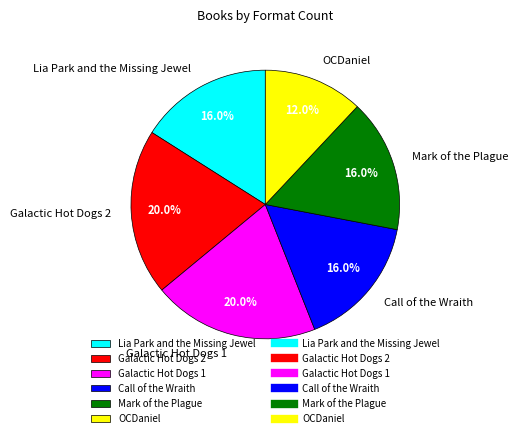

Is OCDaniel the majority of the pie?

No